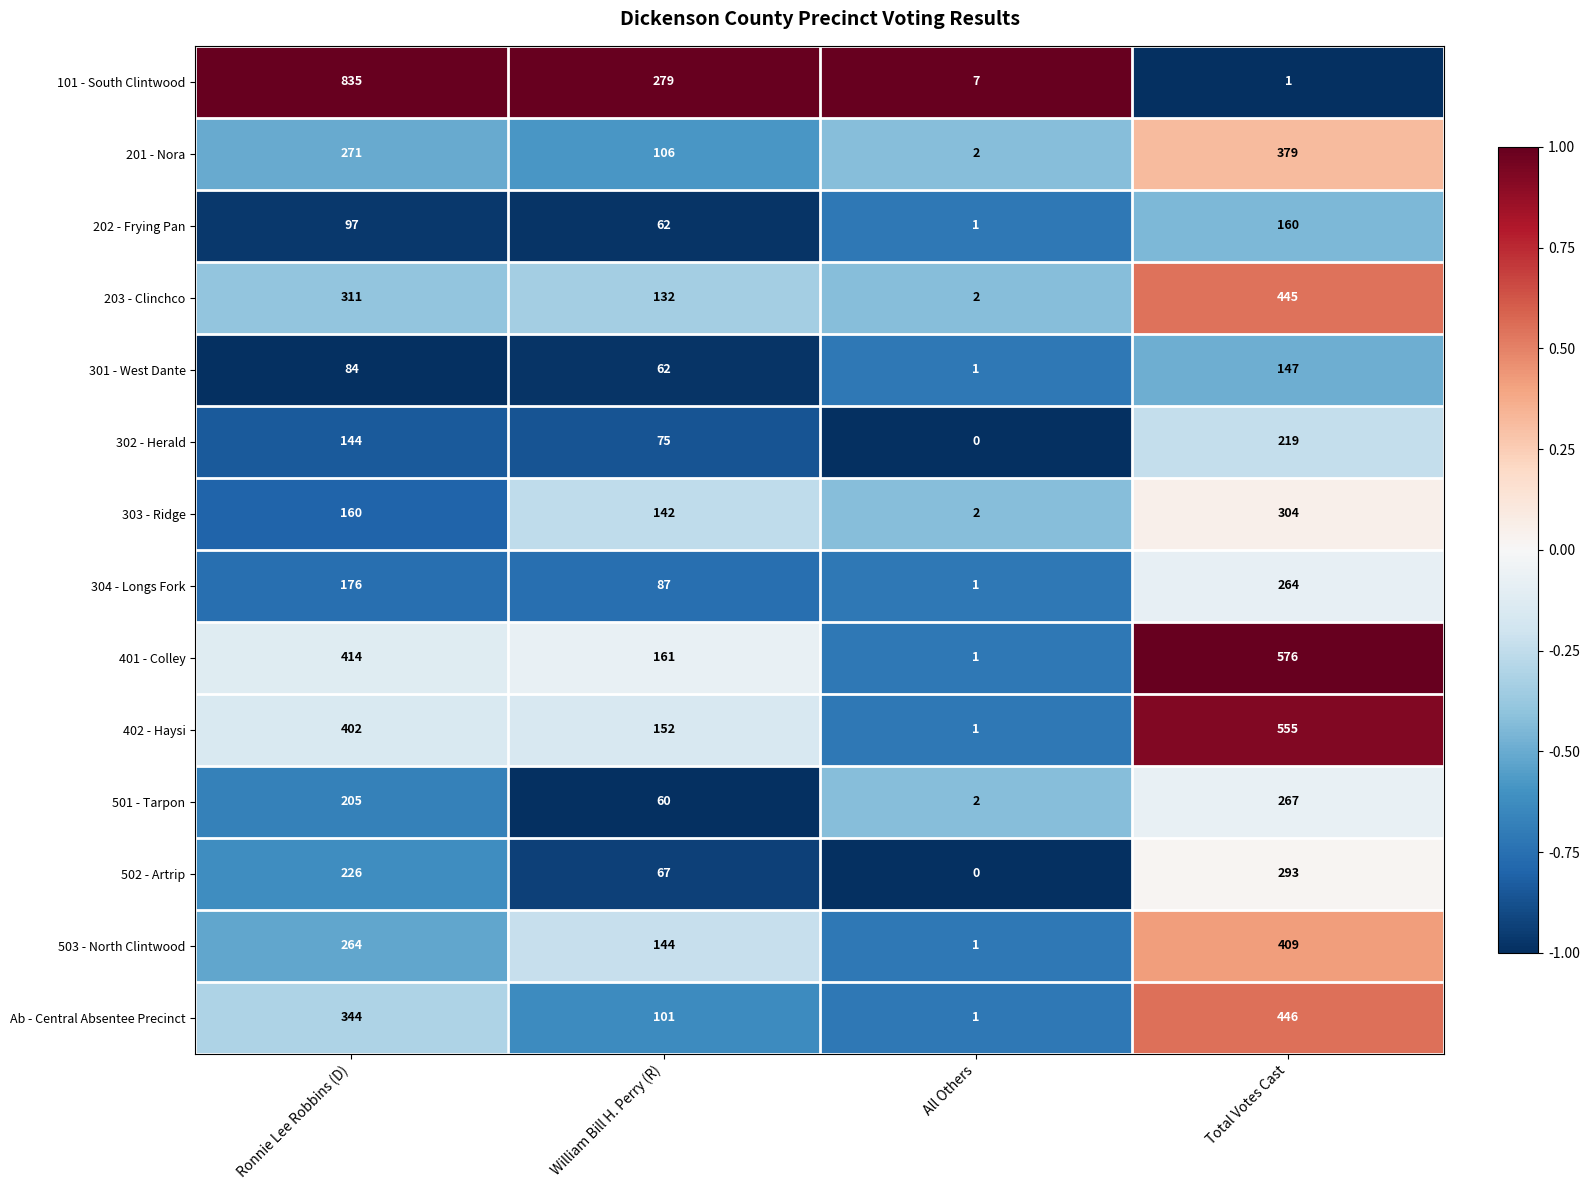

Rank the series by their maximum value, from lowest to highest.

301 - West Dante, 202 - Frying Pan, 302 - Herald, 304 - Longs Fork, 501 - Tarpon, 502 - Artrip, 303 - Ridge, 201 - Nora, 503 - North Clintwood, 203 - Clinchco, Ab - Central Absentee Precinct, 402 - Haysi, 401 - Colley, 101 - South Clintwood